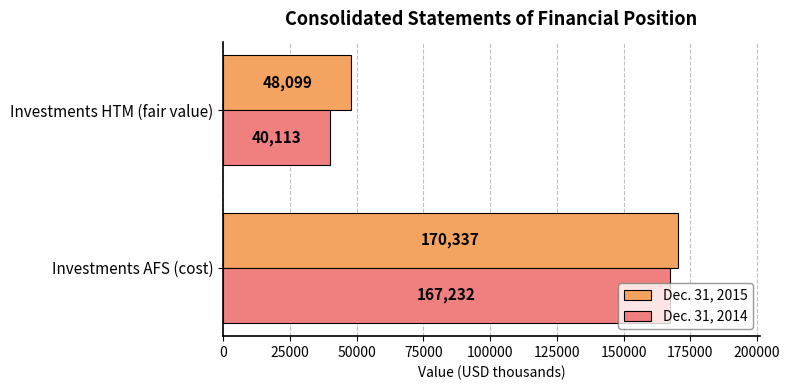

At how many categories does at least one series exceed 158142?

1